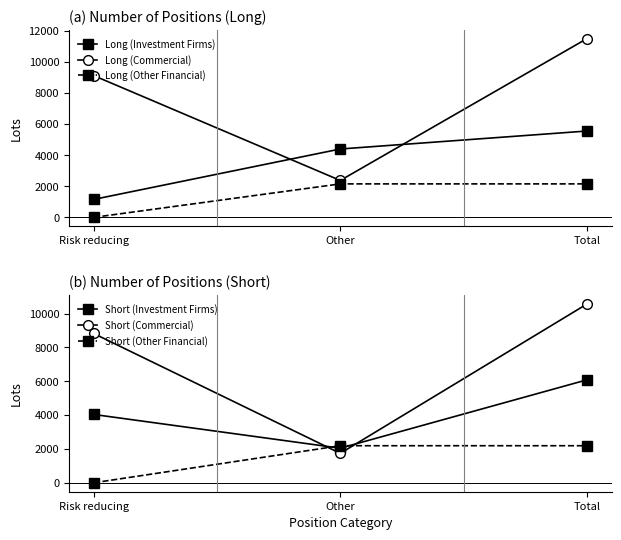

What is the total value across all series at Total?

38038.6